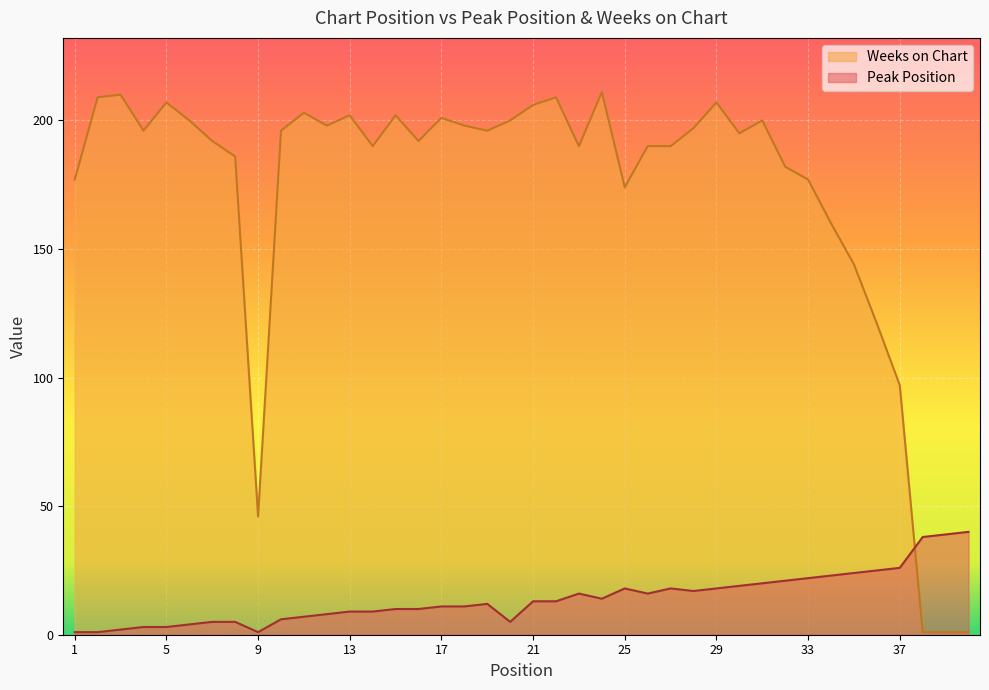

What value does the Weeks on Chart series have at 3, to the nearest 10?

210